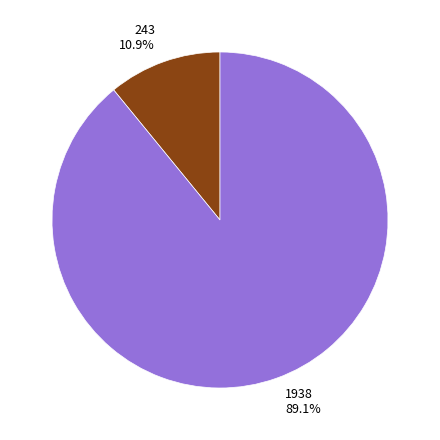

To the nearest percent, what percentage of the pie is 1938?

89%